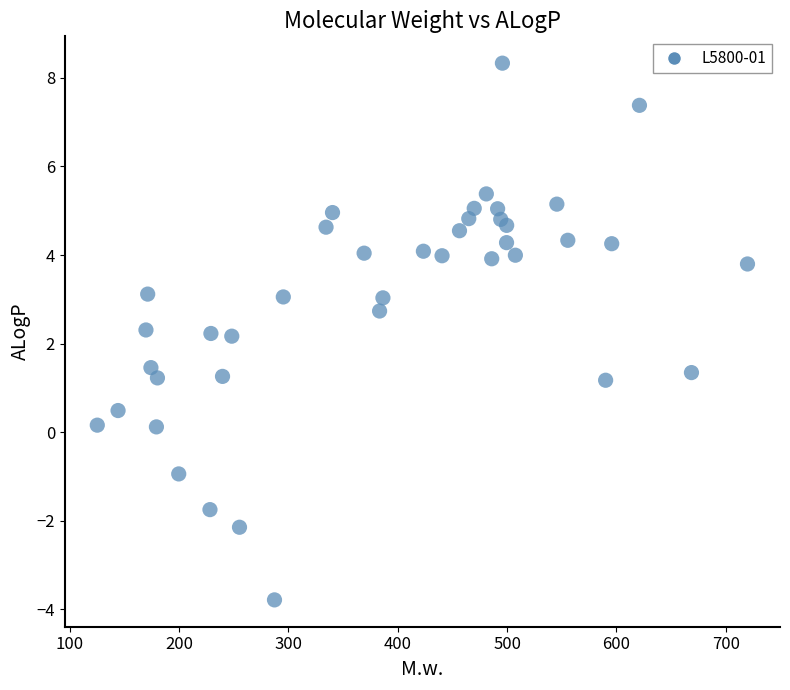

What is the range of X values (max minus min)?

594.8